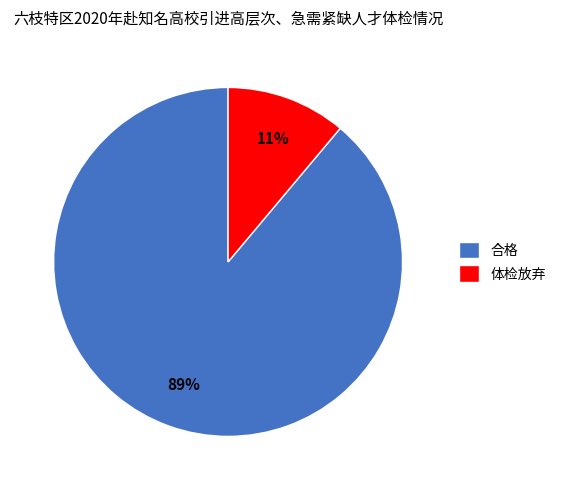

How many segments does this pie chart have?

2